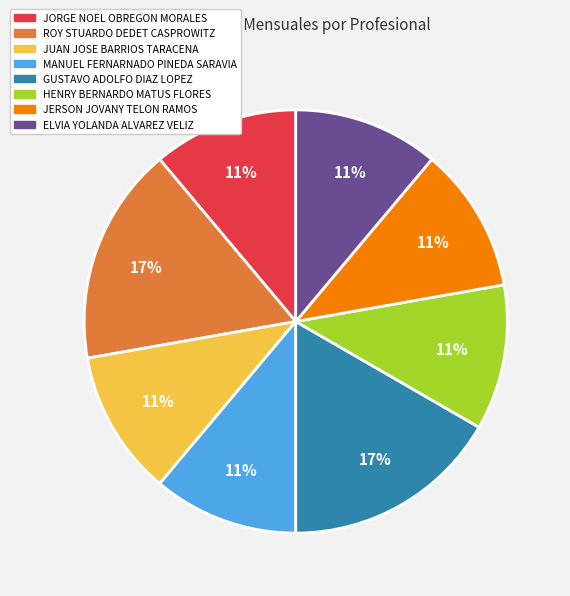

Approximately how many times larger is the value at HENRY BERNARDO MATUS FLORES compared to JERSON JOVANY TELON RAMOS?

1.0